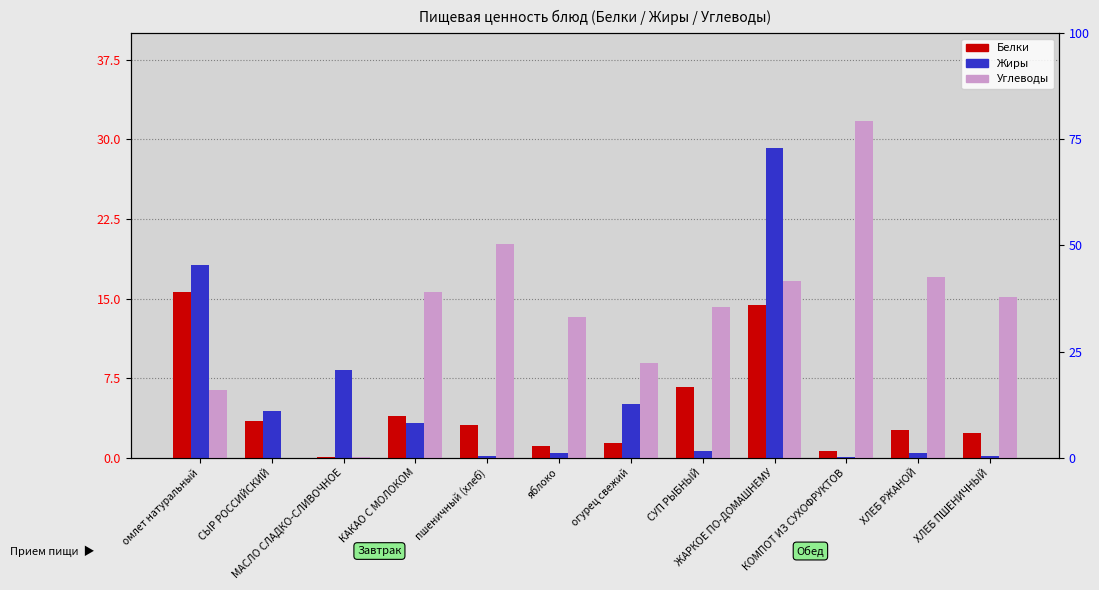

How many positive values does the Углеводы series have?

11